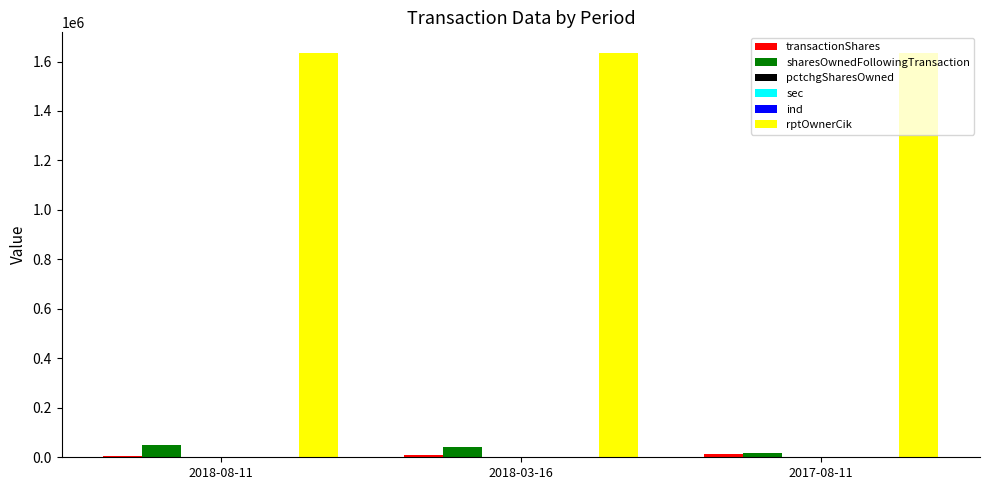

How many groups of bars are there?

3